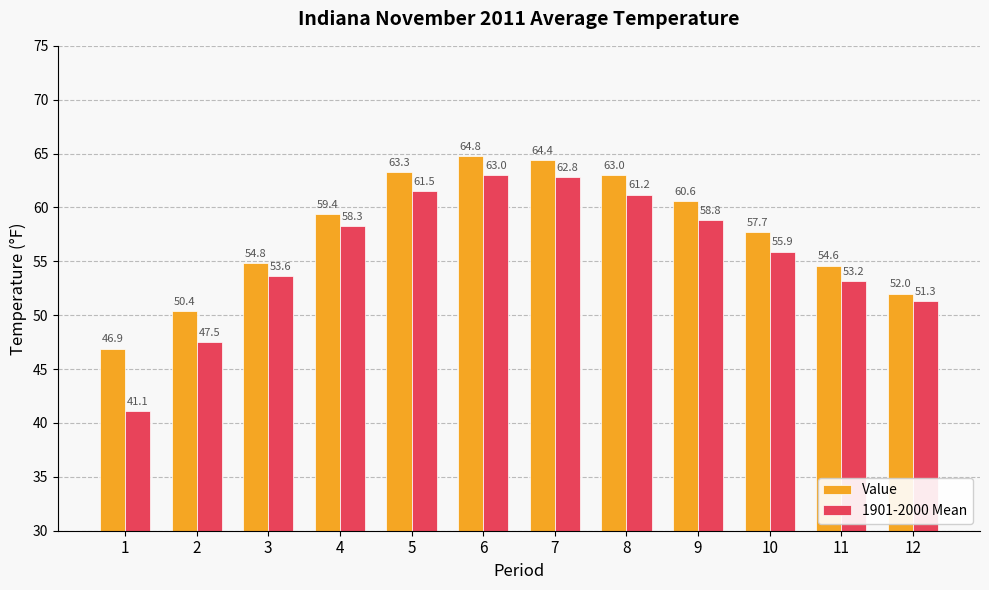

Rank the series at 5 from lowest to highest value.

1901-2000 Mean, Value